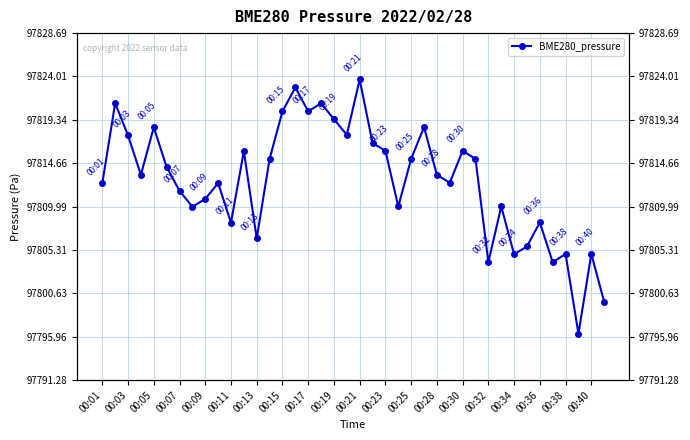

What is the smallest value displayed?

97796.3